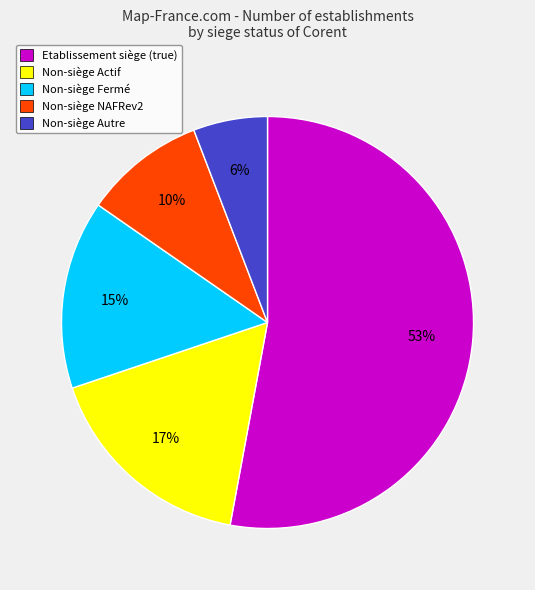

Which slice is the smallest?

Non-siège Autre